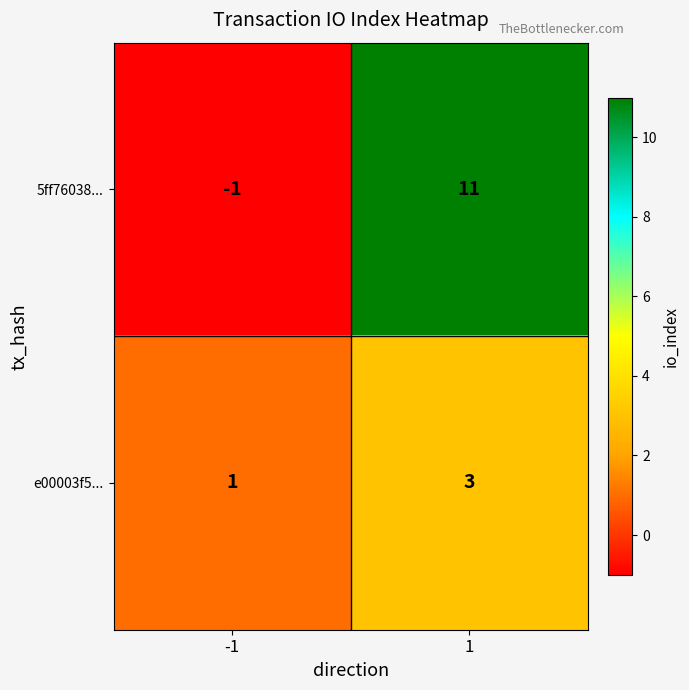

At how many categories does at least one series exceed 2?

1